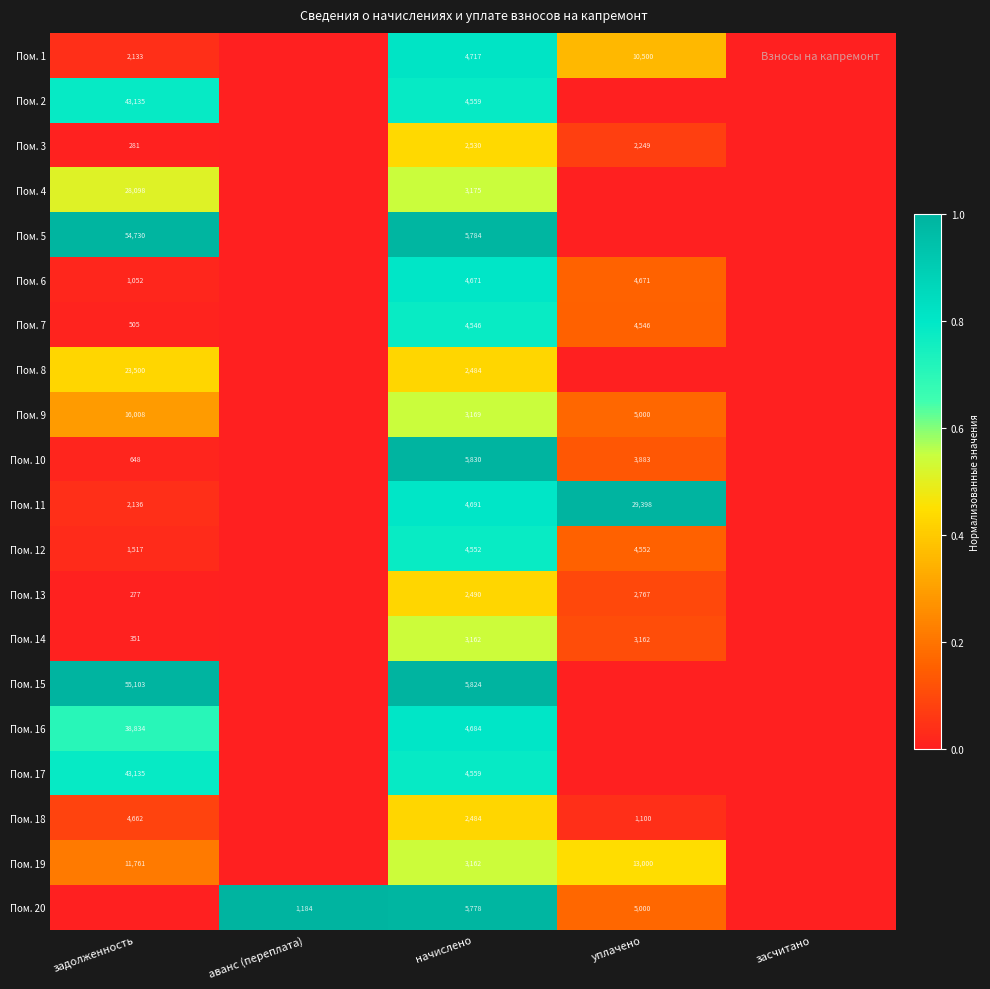

How many distinct data groups are displayed?

20